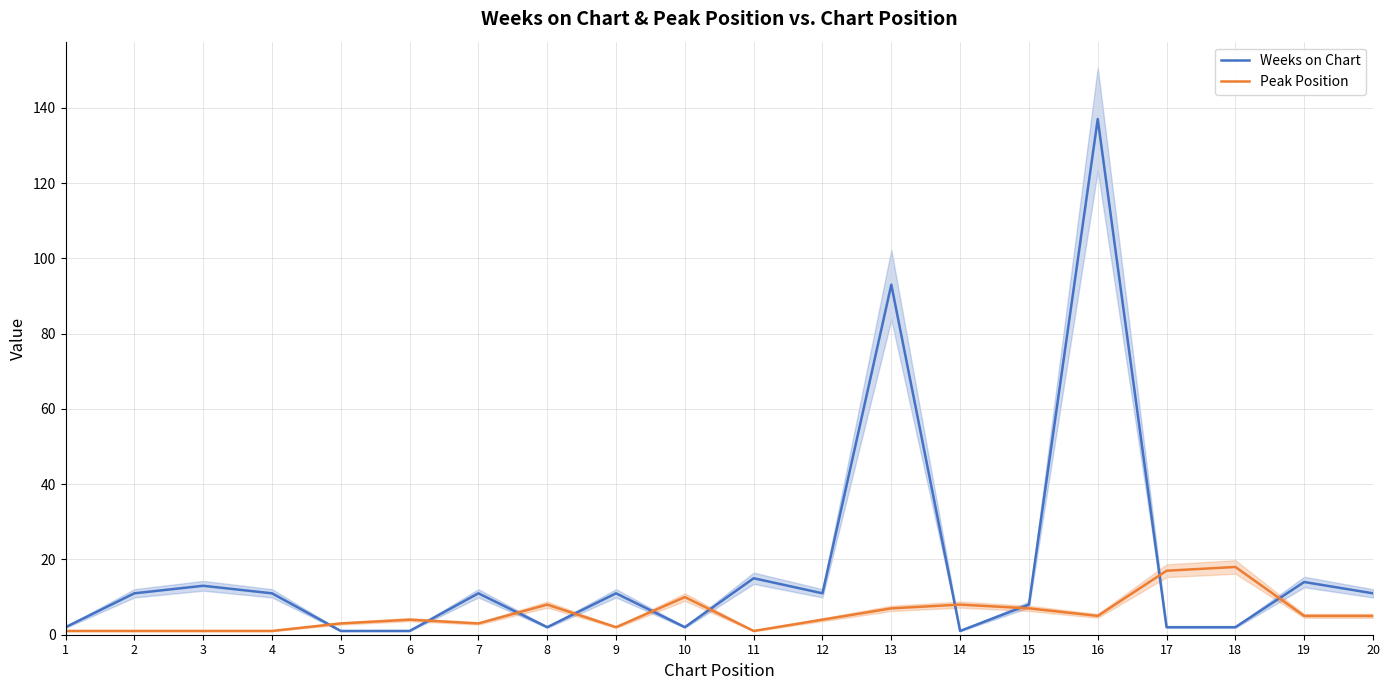

Between 17 and 7, which is larger?

7